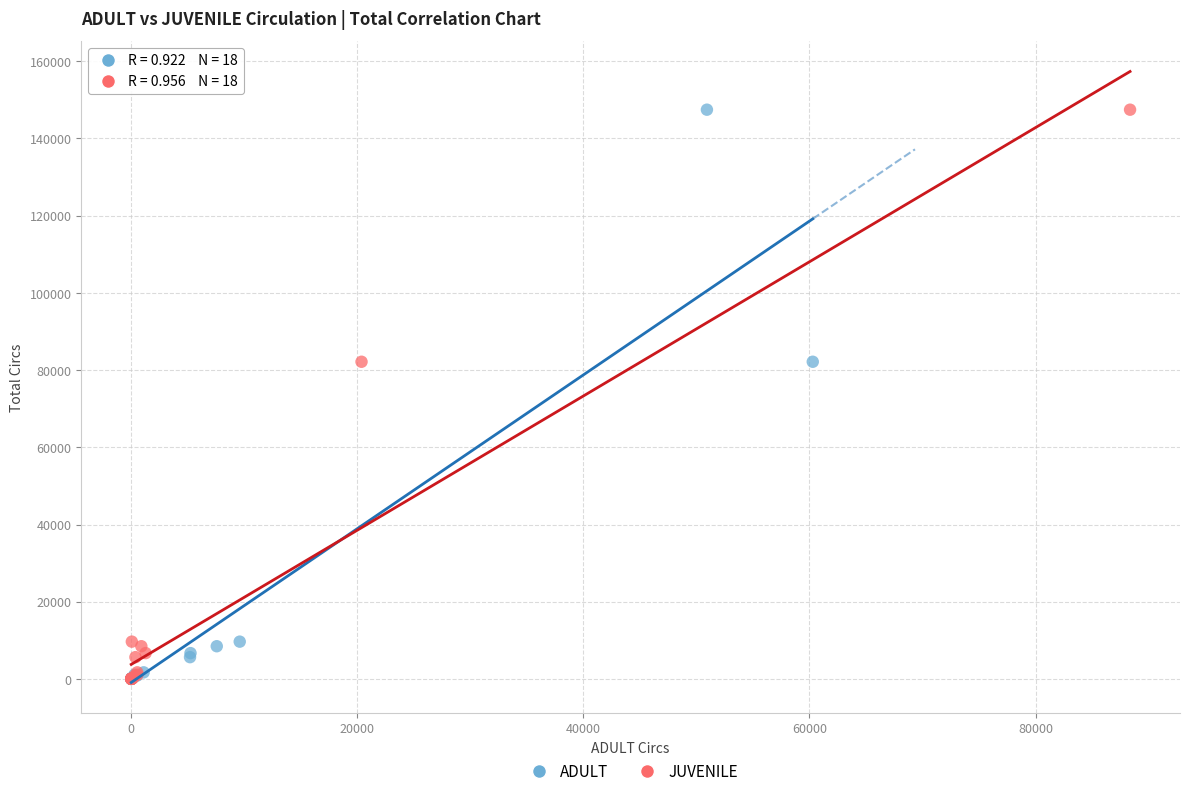

What are all the series names shown in the legend?

ADULT, JUVENILE